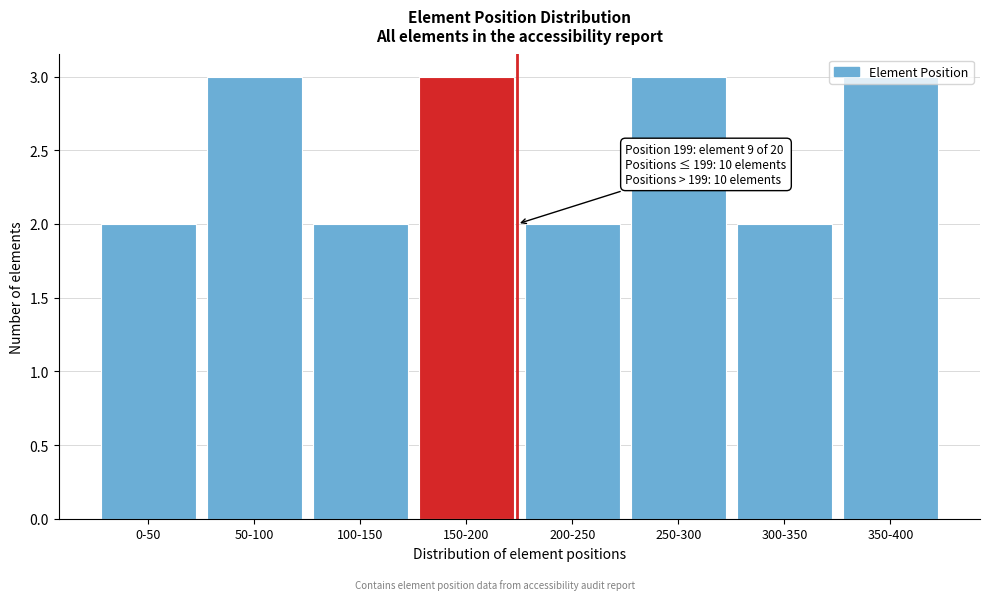

True or false: the data shows 1 at 100-150.

False